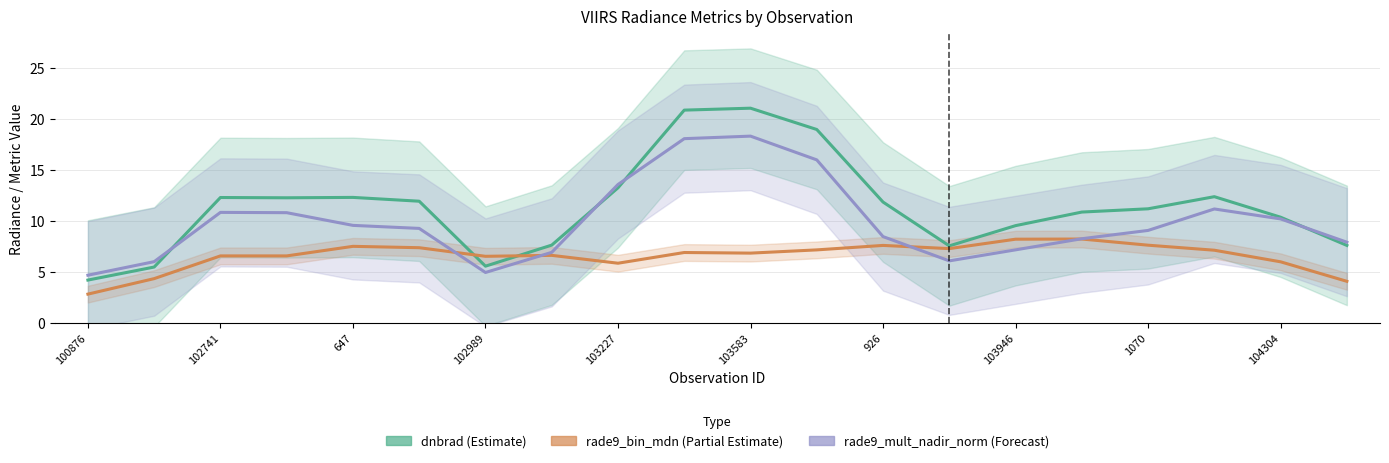

How many interior local valleys does the rade9_mult_nadir_norm (Forecast) series have?

2